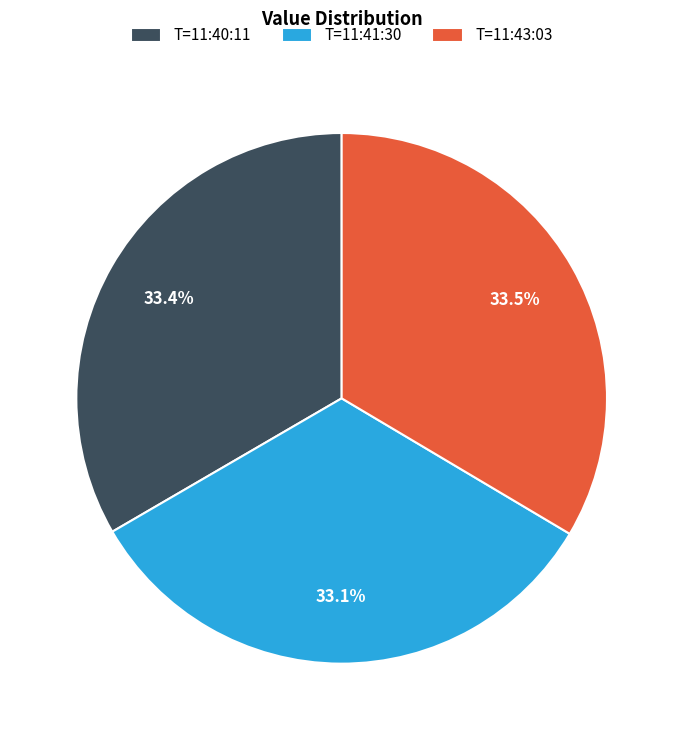

What portion of the pie excludes T=11:41:30?

66.9%